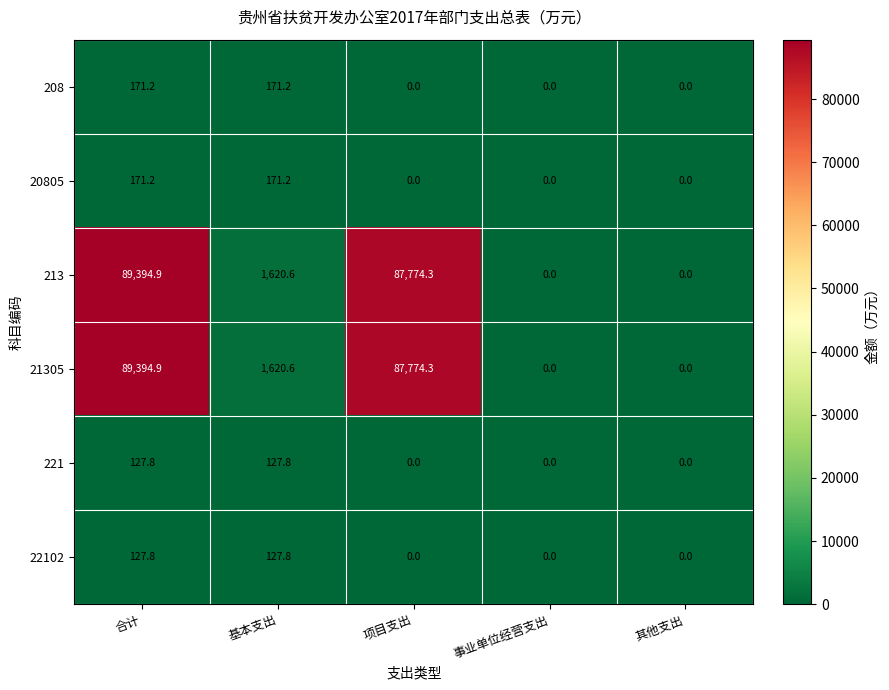

Reading left to right, transcribe all the data shown in this chart.

208: 171.2	171.2	0.0	0.0	0.0
20805: 171.2	171.2	0.0	0.0	0.0
213: 89394.9	1620.6	87774.3	0.0	0.0
21305: 89394.9	1620.6	87774.3	0.0	0.0
221: 127.8	127.8	0.0	0.0	0.0
22102: 127.8	127.8	0.0	0.0	0.0